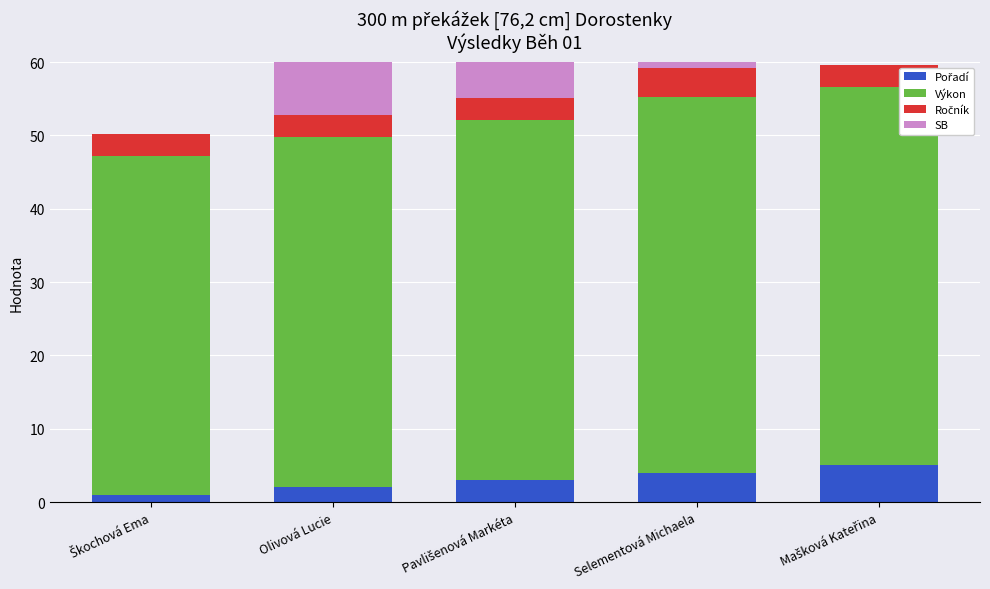

Reading right to left, extract all data points from this chart.

Pořadí: Mašková Kateřina=5.0	Selementová Michaela=4.0	Pavlišenová Markéta=3.0	Olivová Lucie=2.0	Škochová Ema=1.0
Výkon: Mašková Kateřina=51.6	Selementová Michaela=51.2	Pavlišenová Markéta=49.1	Olivová Lucie=47.8	Škochová Ema=46.3
Ročník: Mašková Kateřina=3.0	Selementová Michaela=4.0	Pavlišenová Markéta=3.0	Olivová Lucie=3.0	Škochová Ema=3.0
SB: Mašková Kateřina=0.0	Selementová Michaela=51.6	Pavlišenová Markéta=50.1	Olivová Lucie=48.3	Škochová Ema=0.0